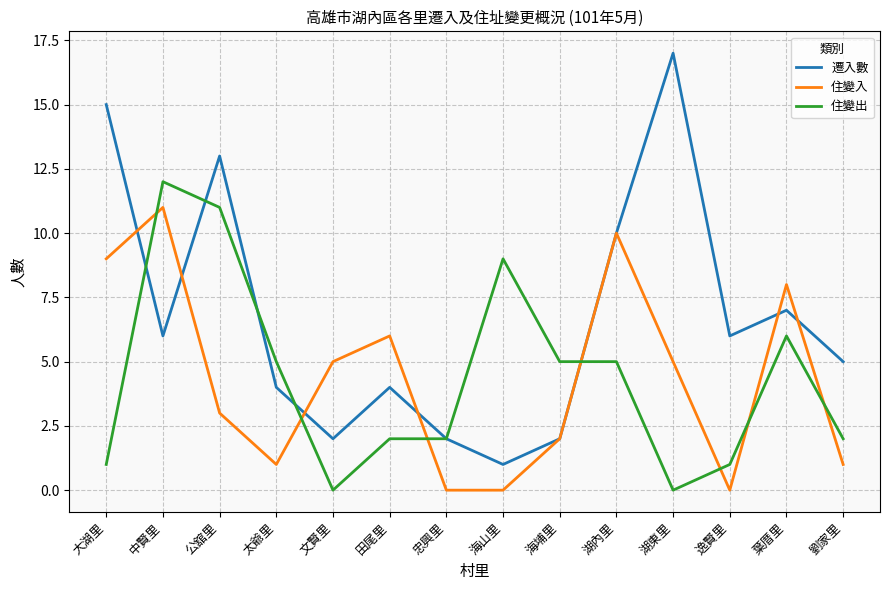

The value of 住變入 at 中賢里 is 19. True or false?

False